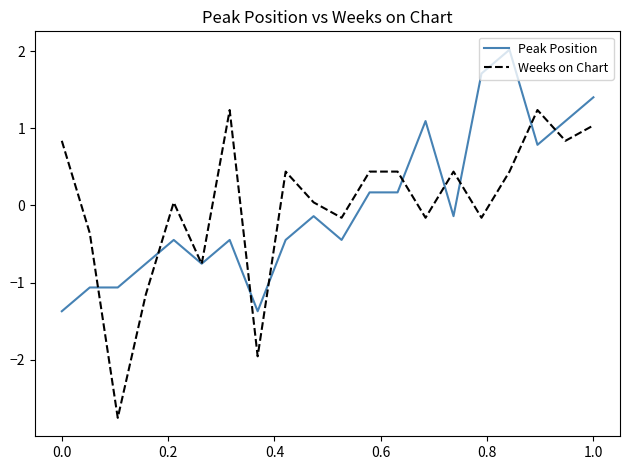

Rank the series by their maximum value, from highest to lowest.

Peak Position, Weeks on Chart